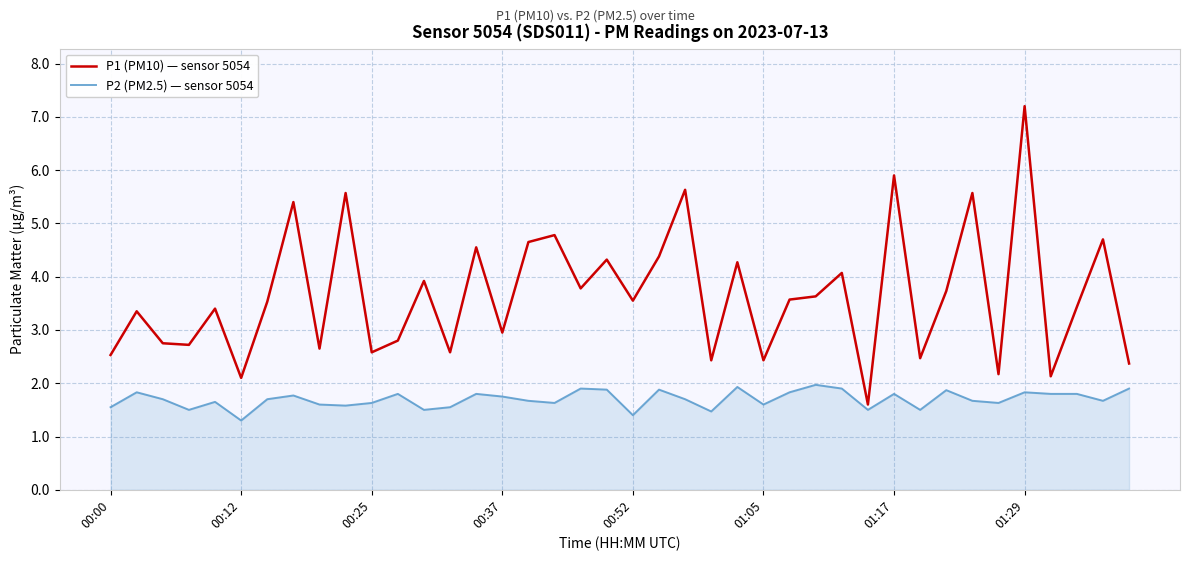

How many lines are shown in the chart?

2